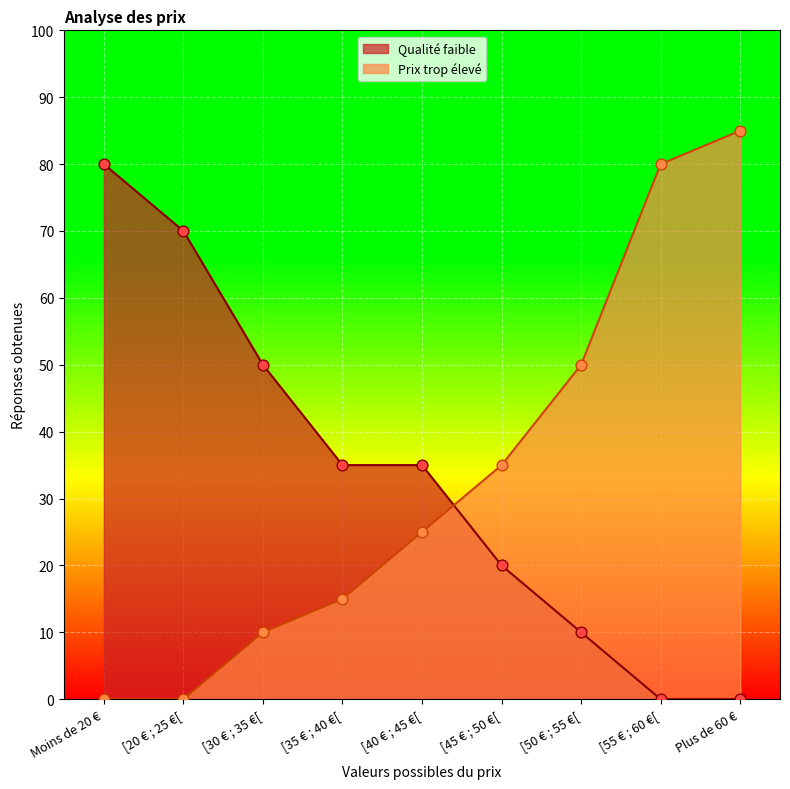

At which category is the sum across all series the highest?

Plus de 60 €